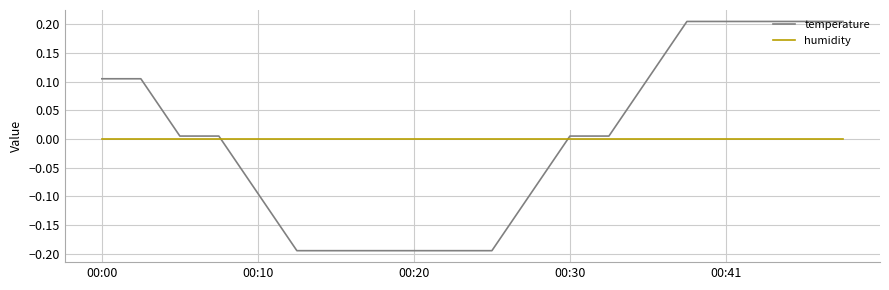

What is the difference between the maximum and minimum values in the temperature series?

0.4